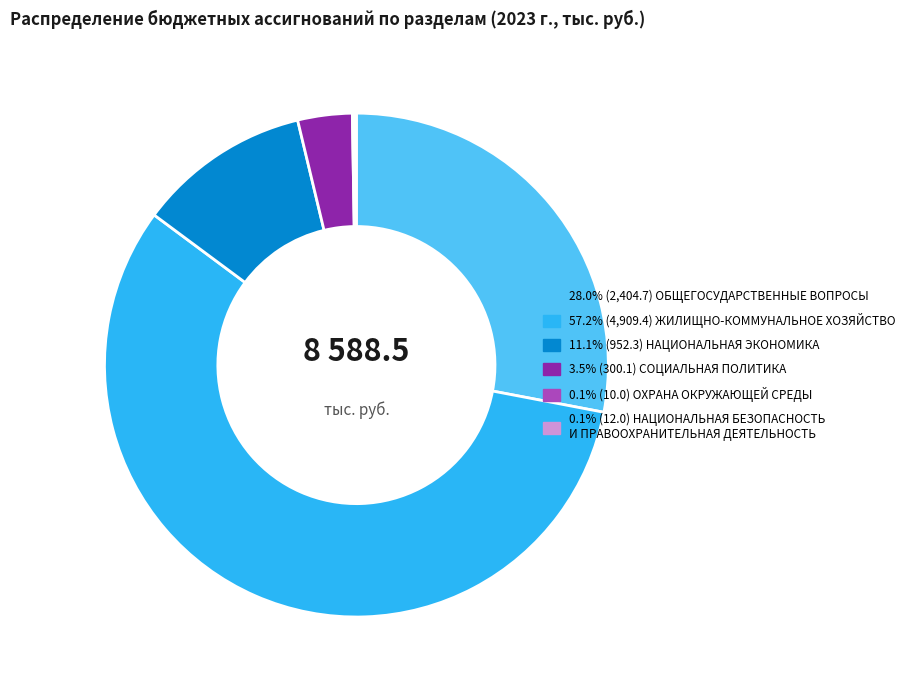

Approximately how many times larger is the value at 57.2% (4,909.4) ЖИЛИЩНО-КОММУНАЛЬНОЕ ХОЗЯЙСТВО compared to 3.5% (300.1) СОЦИАЛЬНАЯ ПОЛИТИКА?

16.4